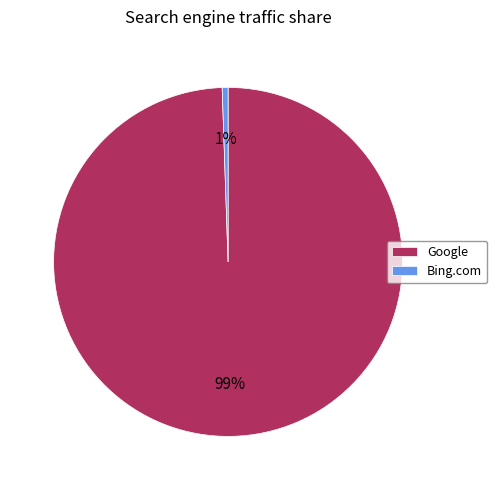

How many segments does this pie chart have?

2